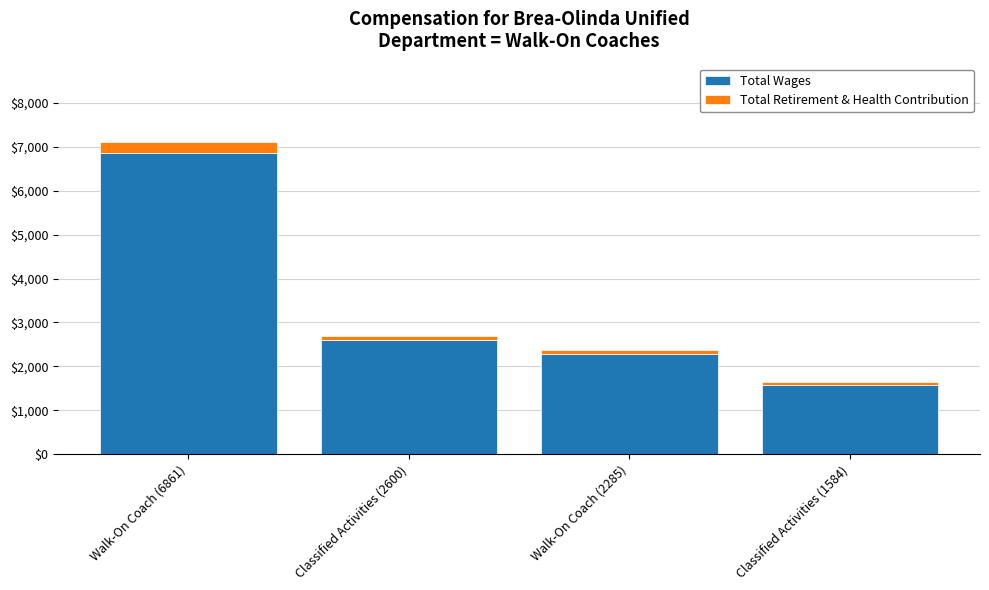

Reading left to right, transcribe the values for Total Wages.

6861	2600	2285	1584